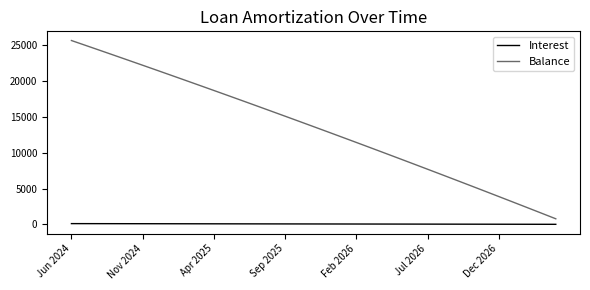

Does the chart display data point markers on the line(s)?

No